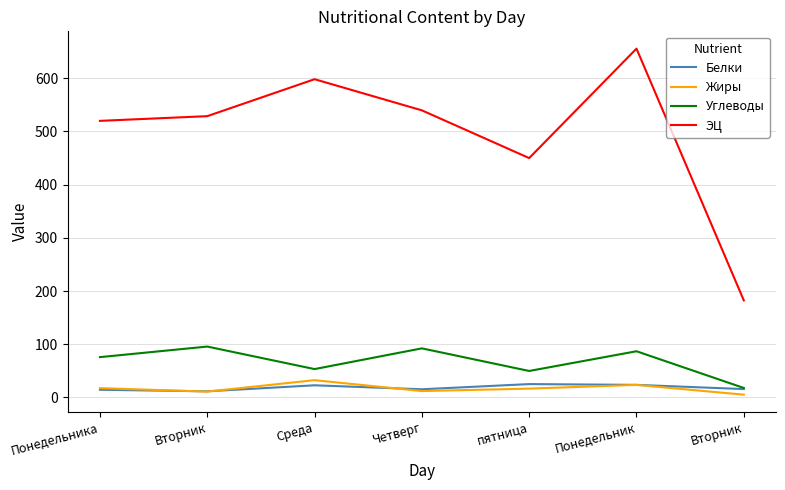

What is the total value across all series at Четверг?

659.4